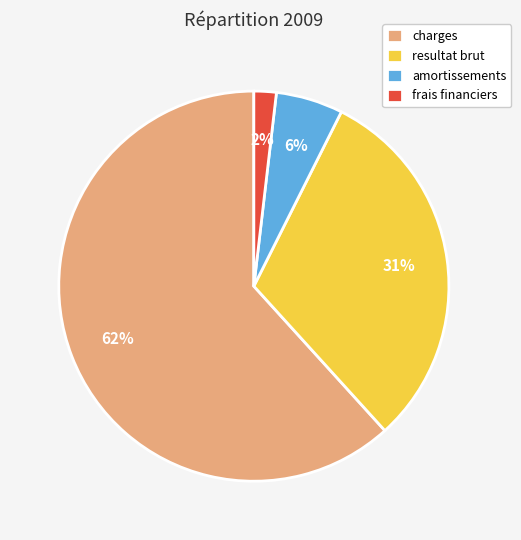

True or false: charges accounts for 75% of the total.

False